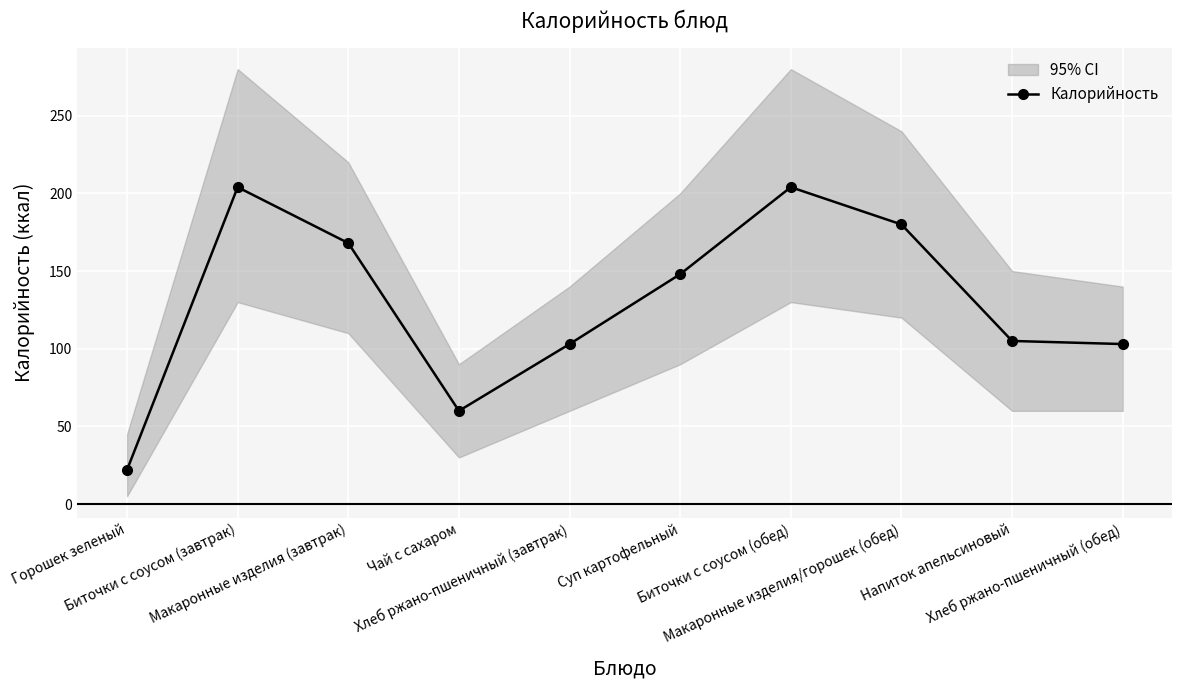

How many categories are shown in the chart?

10